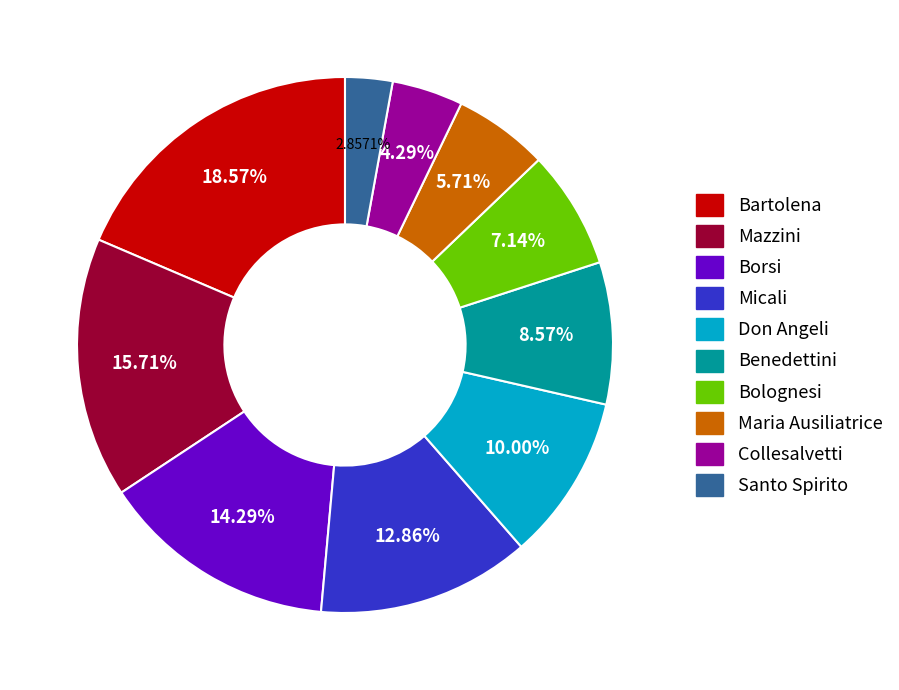

To the nearest percent, what is the difference between the Bolognesi and Micali slice percentages?

6%